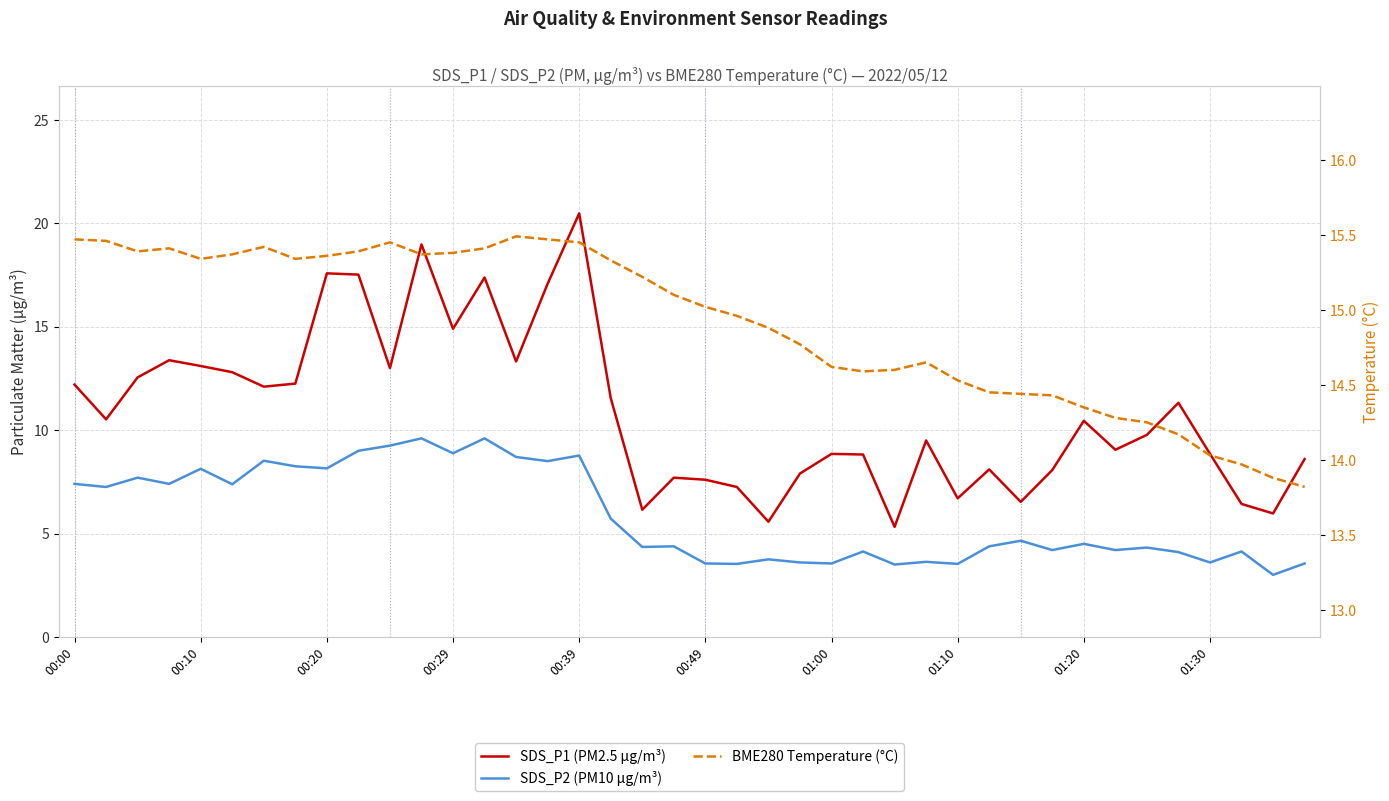

What is the value of the SDS_P1 (PM2.5 µg/m³) point at the 34th from the left?

9.1